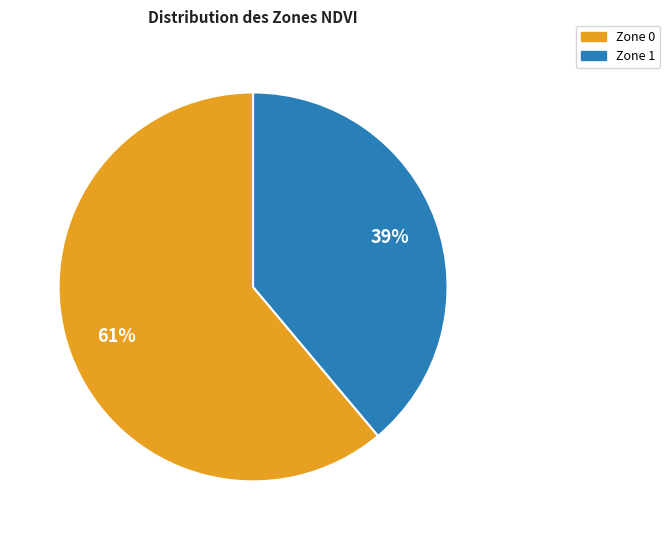

What percentage is the Zone 1 slice, to the nearest percent?

39%